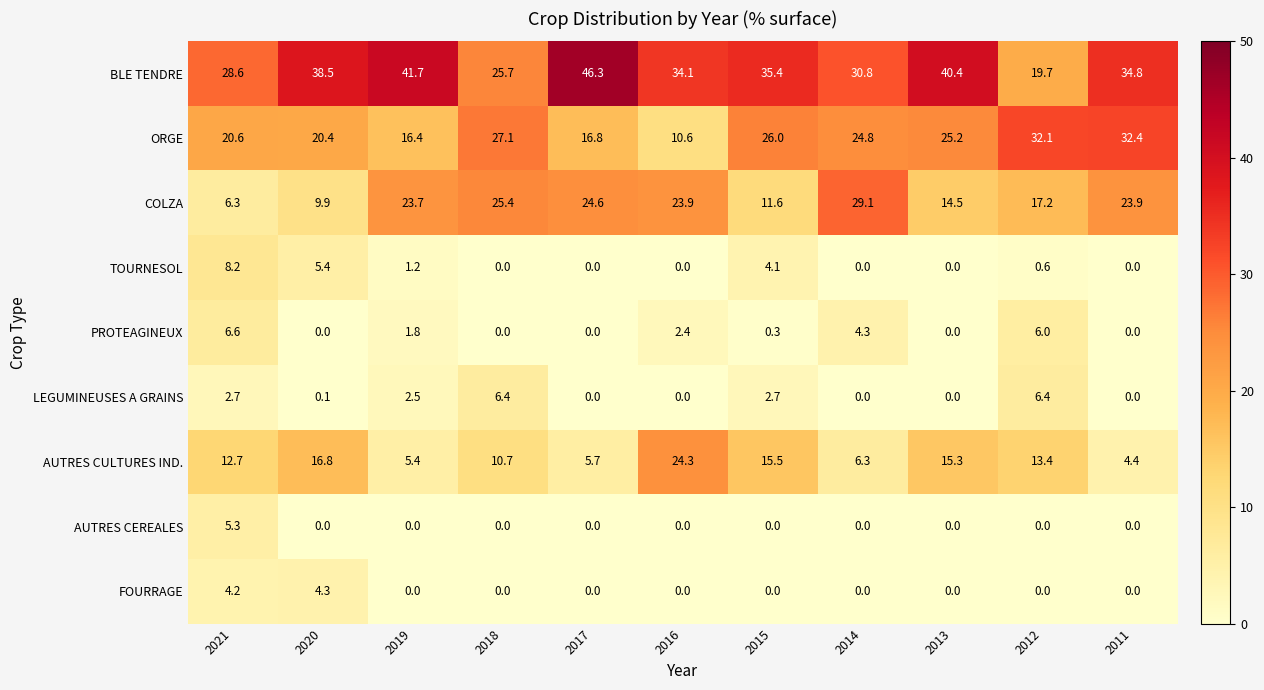

Which category has the highest value in the AUTRES CEREALES series?

2021